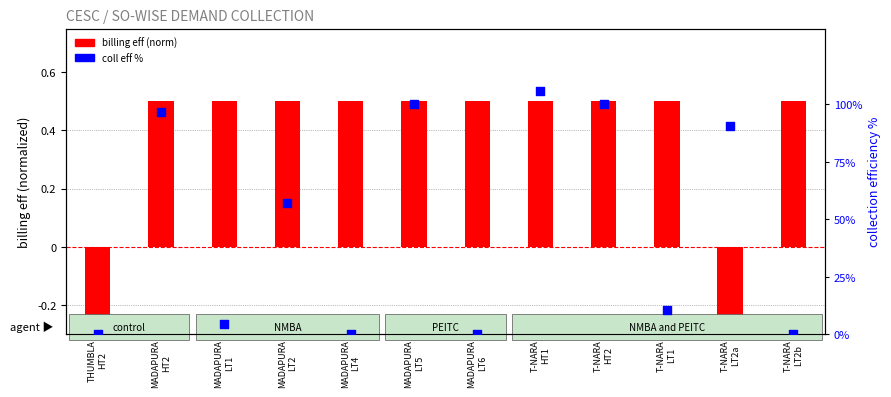

Which series has the largest Y range (max minus min)?

coll eff %